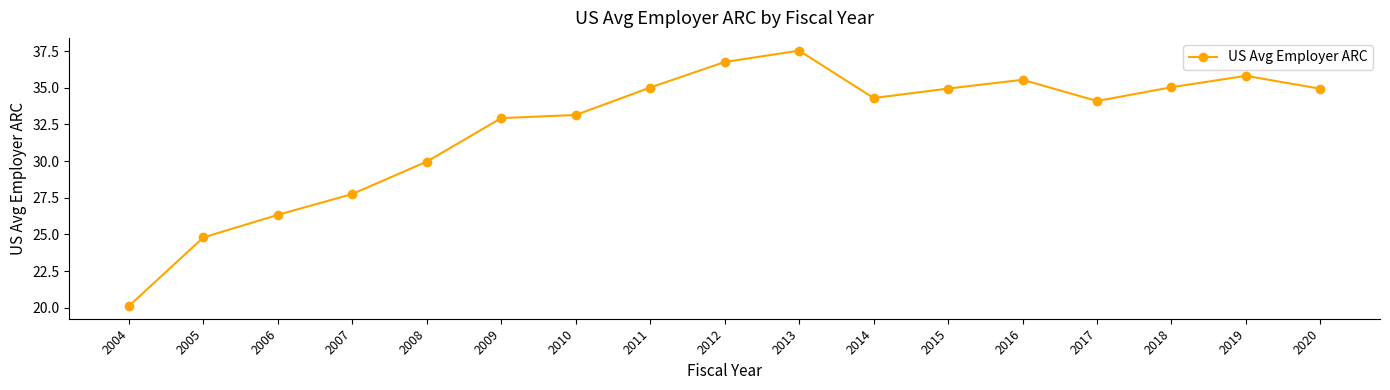

Where is the data nearest to the value 28?

2007